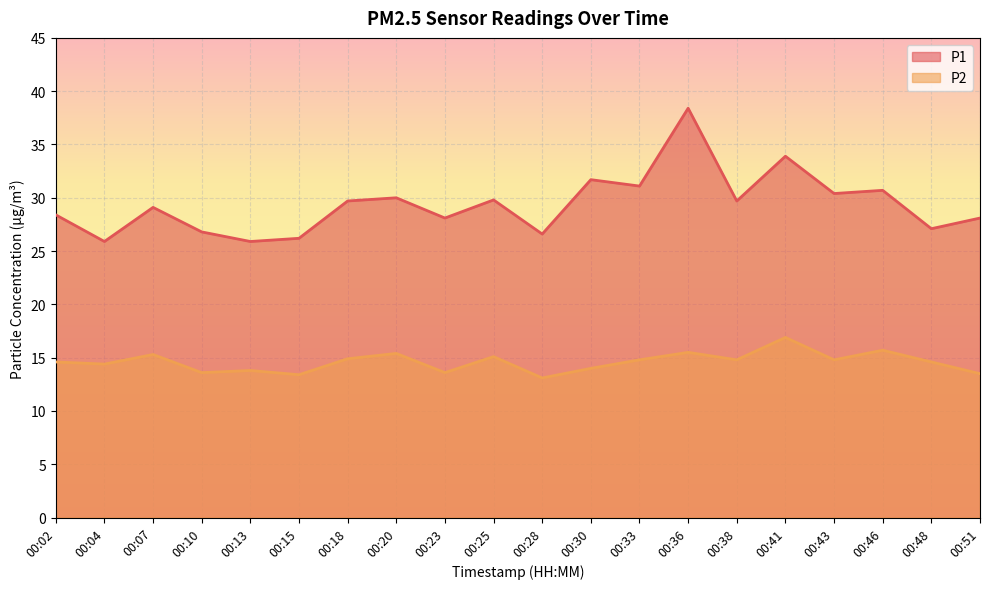

What is the spread (max minus min) of values at 00:25?

14.7